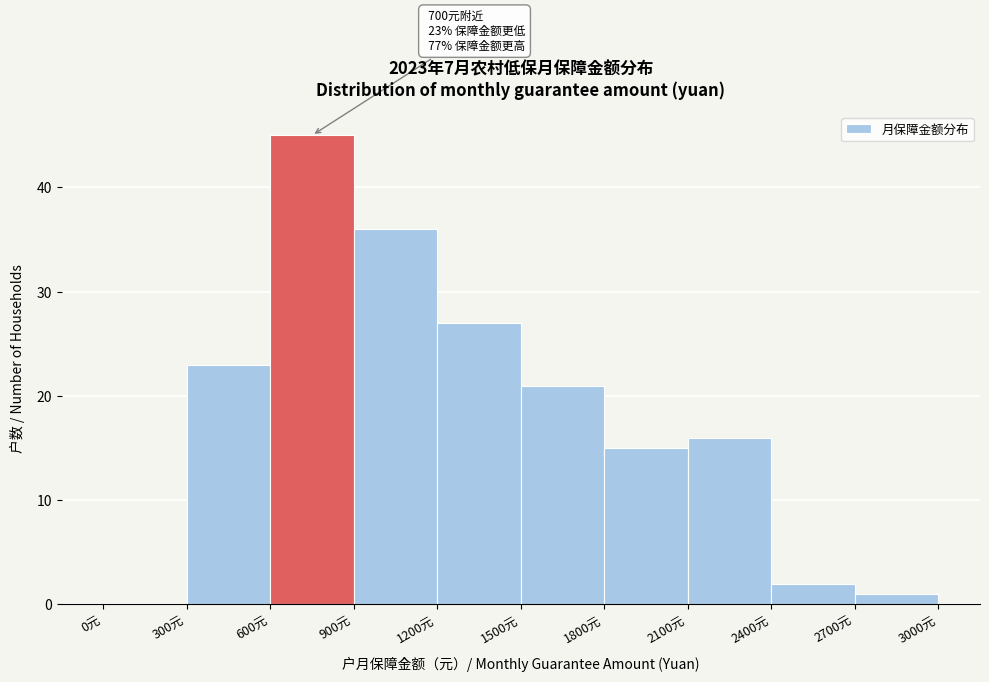

Which range on the x-axis has the tallest bar?

600 to 900